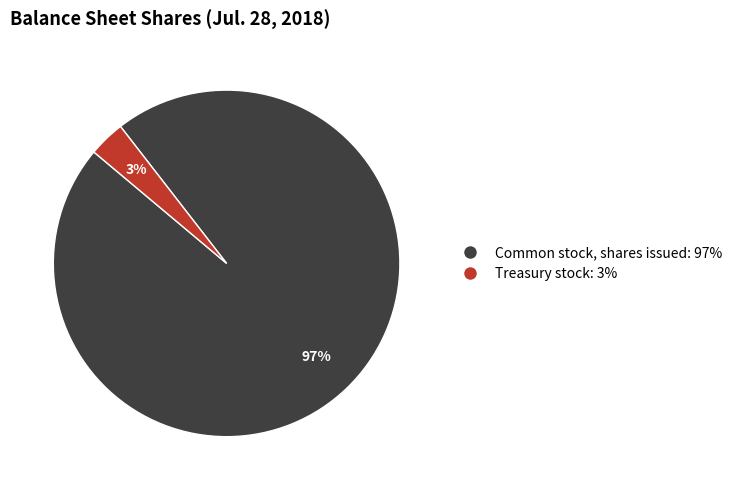

Which category has the biggest portion of the pie?

Common stock, shares issued